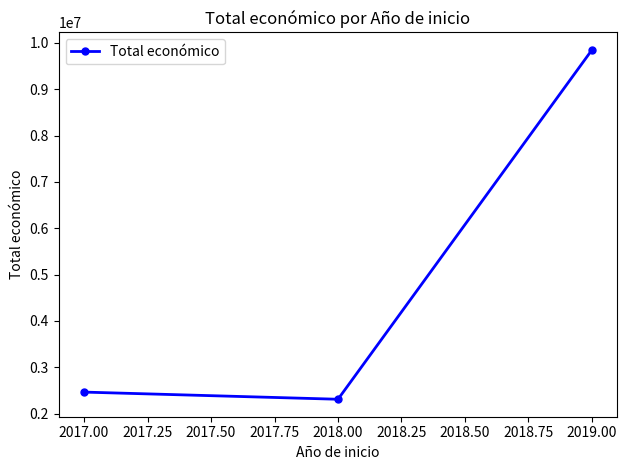

Which has a higher value, 2019.00 or 2017.00?

2019.00